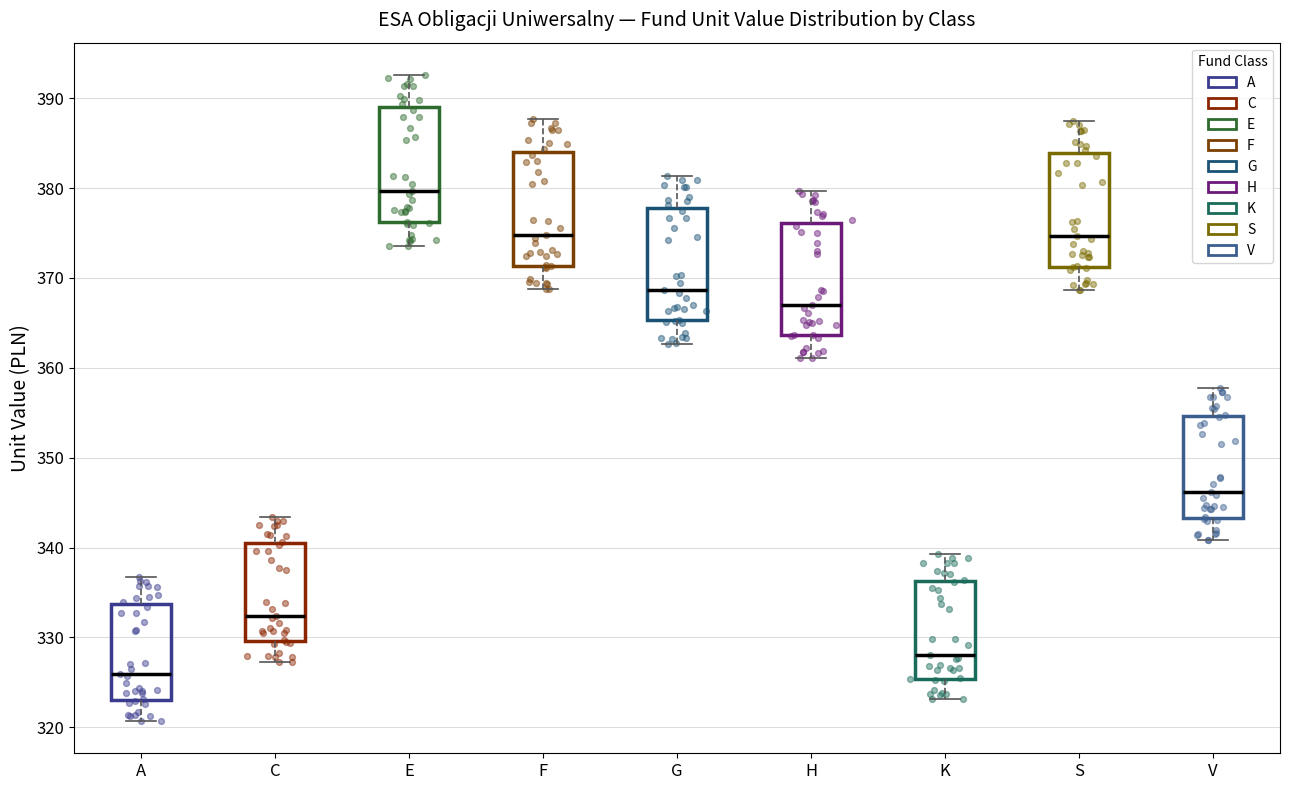

Reading left to right, read every box against the y-axis: the position of its median line, the range the box covers, and the ends of its whiskers. The values are not printed on the chart, so give them approximately, as read against the axis.

A: median 326, box 323 to 334, whiskers 321 to 337
C: median 332, box 330 to 340, whiskers 327 to 343
E: median 380, box 376 to 389, whiskers 374 to 393
F: median 375, box 371 to 384, whiskers 369 to 388
G: median 369, box 365 to 378, whiskers 363 to 381
H: median 367, box 364 to 376, whiskers 361 to 380
K: median 328, box 325 to 336, whiskers 323 to 339
S: median 375, box 371 to 384, whiskers 369 to 388
V: median 346, box 343 to 355, whiskers 341 to 358